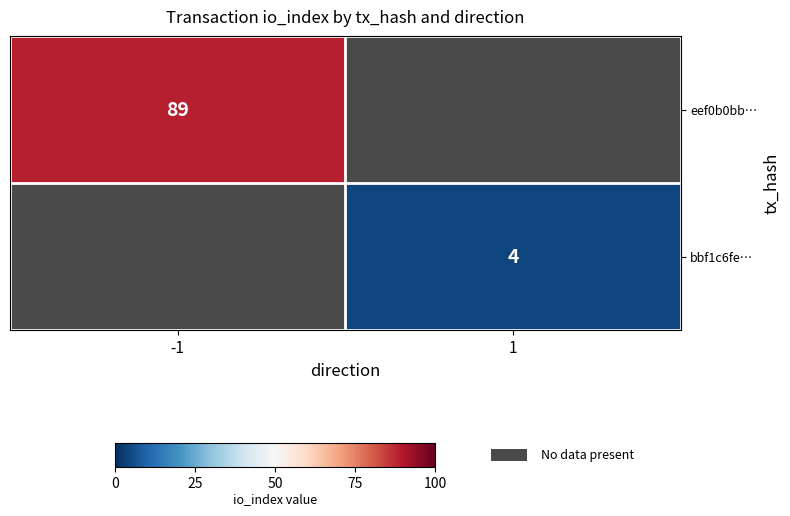

Is it true that bbf1c6fe… equals 4 at 1?

True